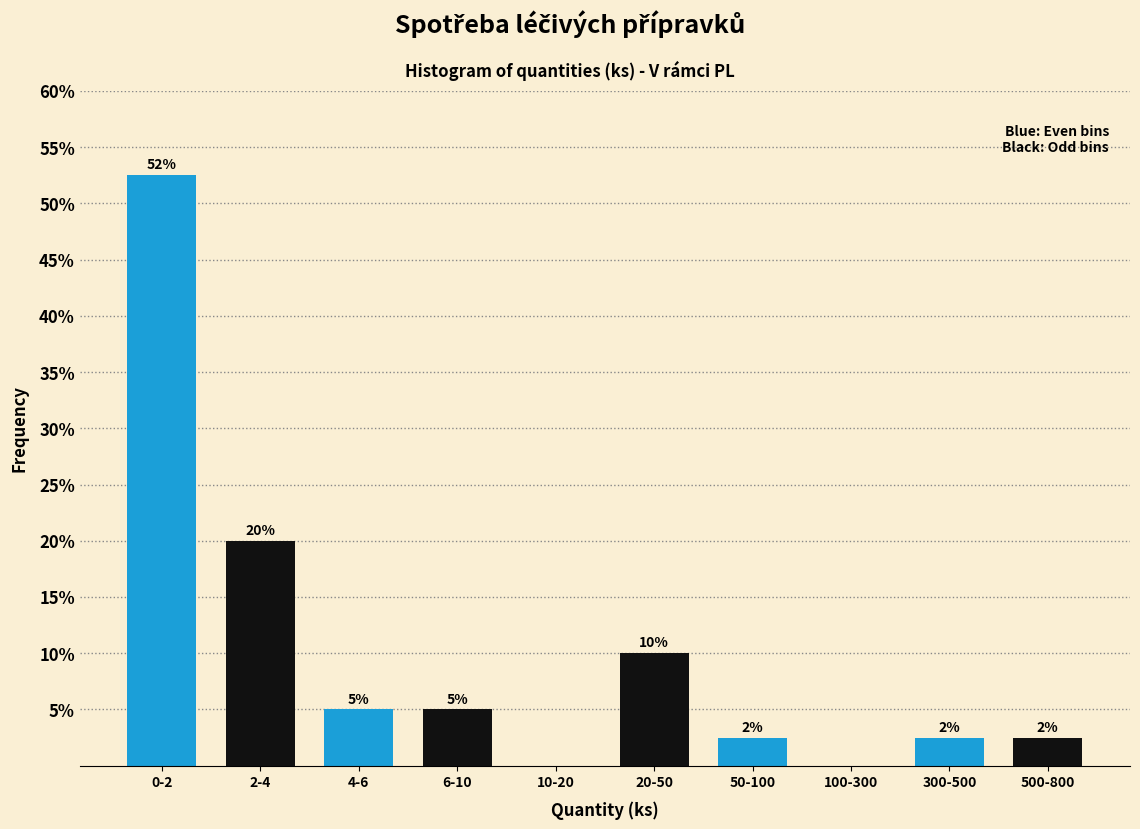

What is the maximum value shown in the chart?

52.5